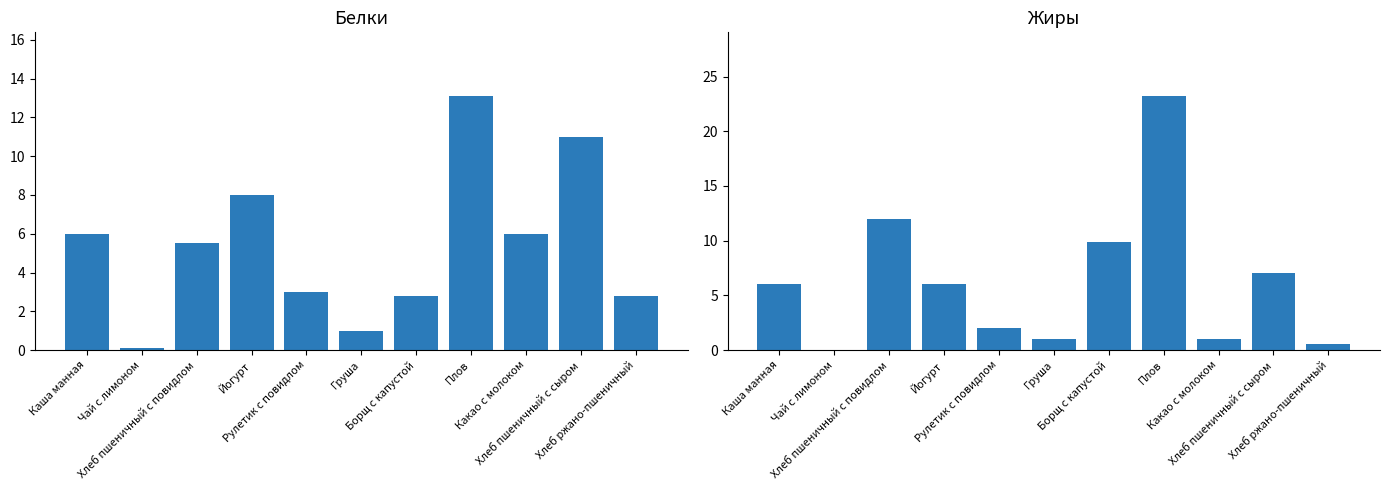

What is the value of the Белки bar at the 2nd from the left?

0.1